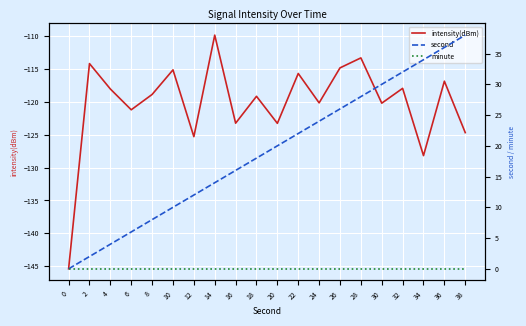

Between 22 and 0, which is larger?

22